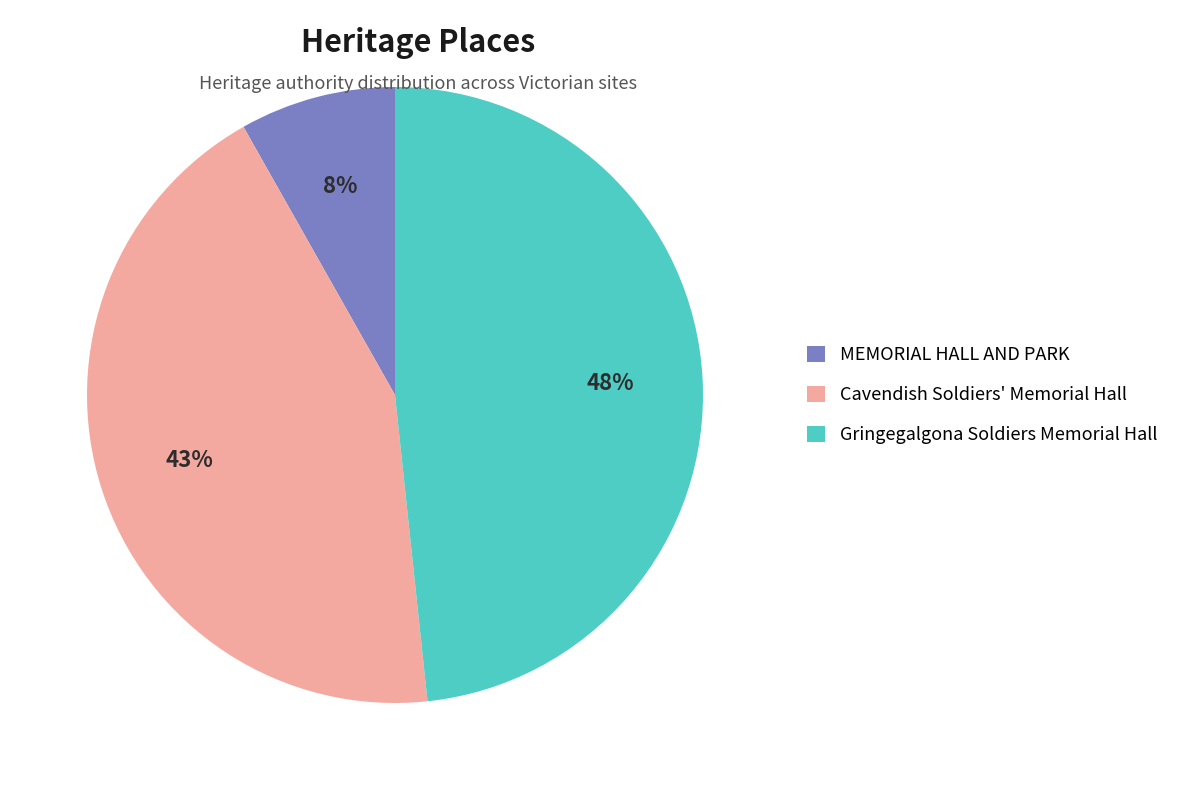

Does MEMORIAL HALL AND PARK account for over 50% of the chart?

No